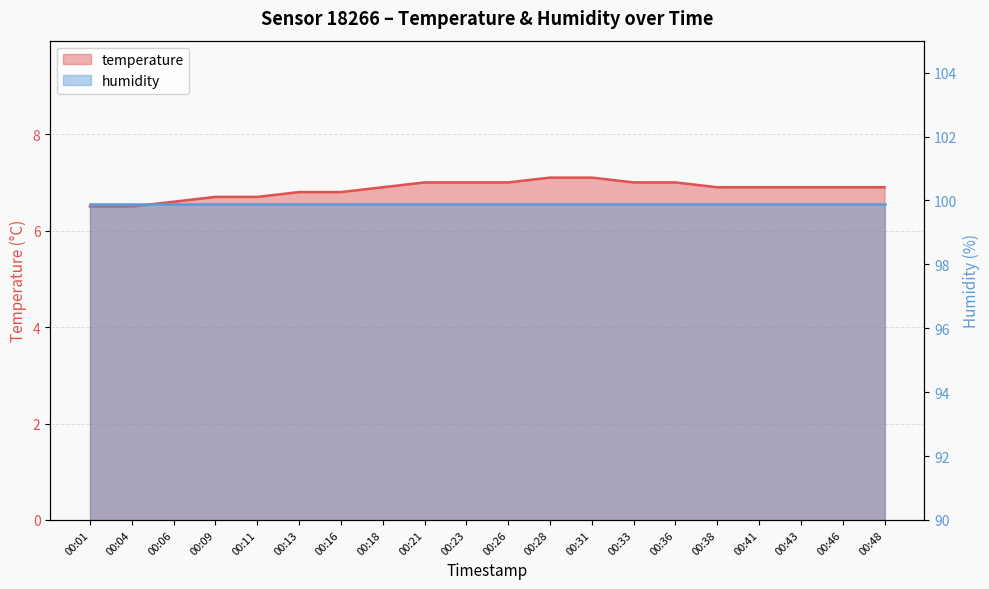

True or false: there are more than 2 points higher than both neighbors.

False